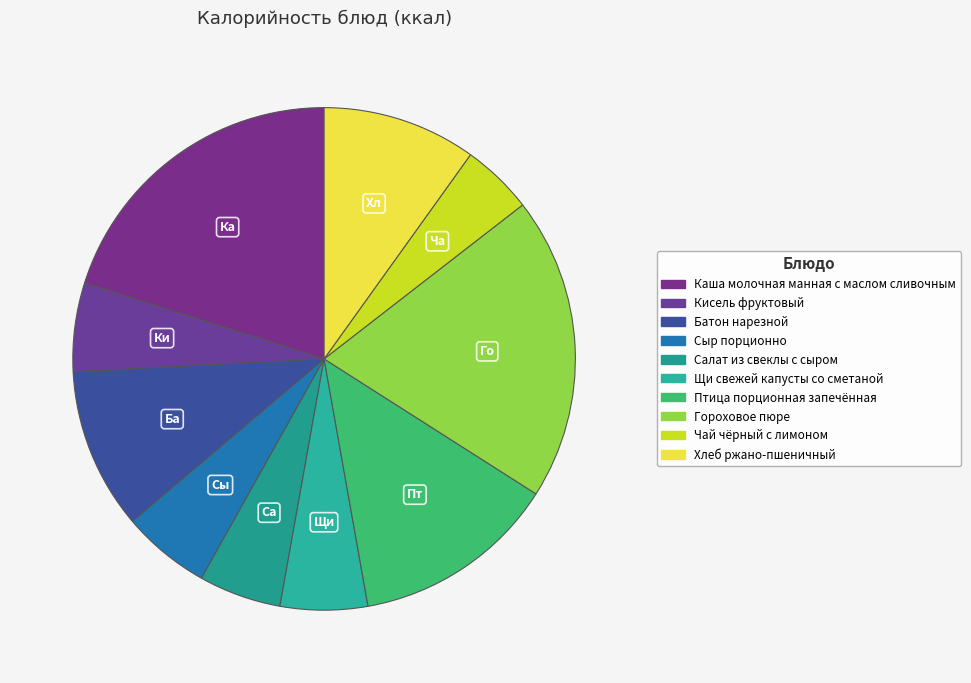

To the nearest percent, what is the difference between the largest and smallest slice percentages?

16%